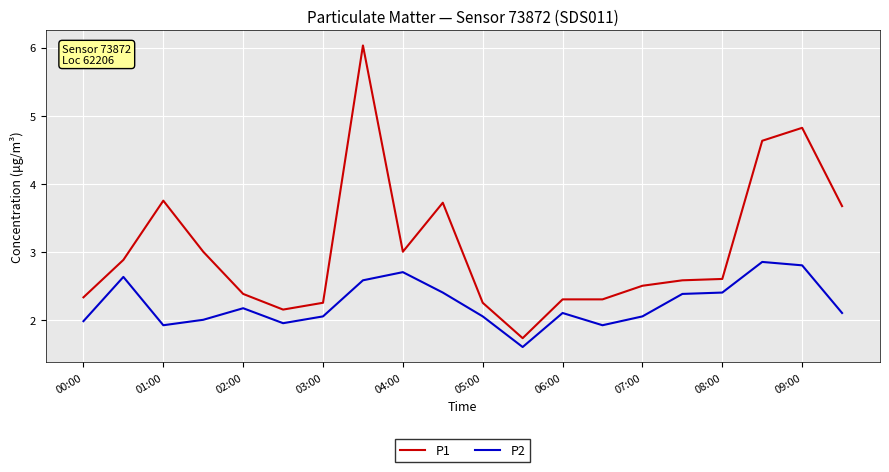

True or false: P1 and P2 cross at least once.

False